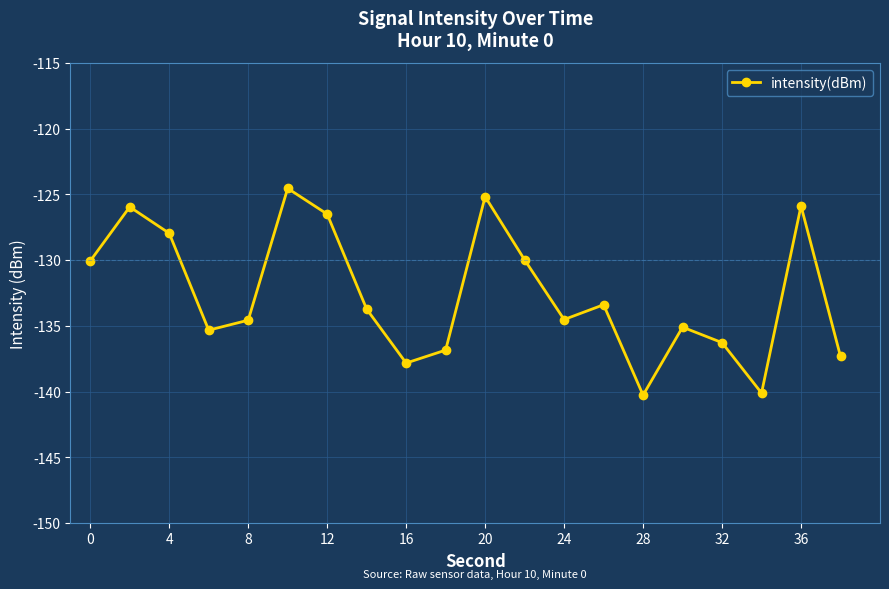

What is the value of the 3rd point from the left?

-128.0